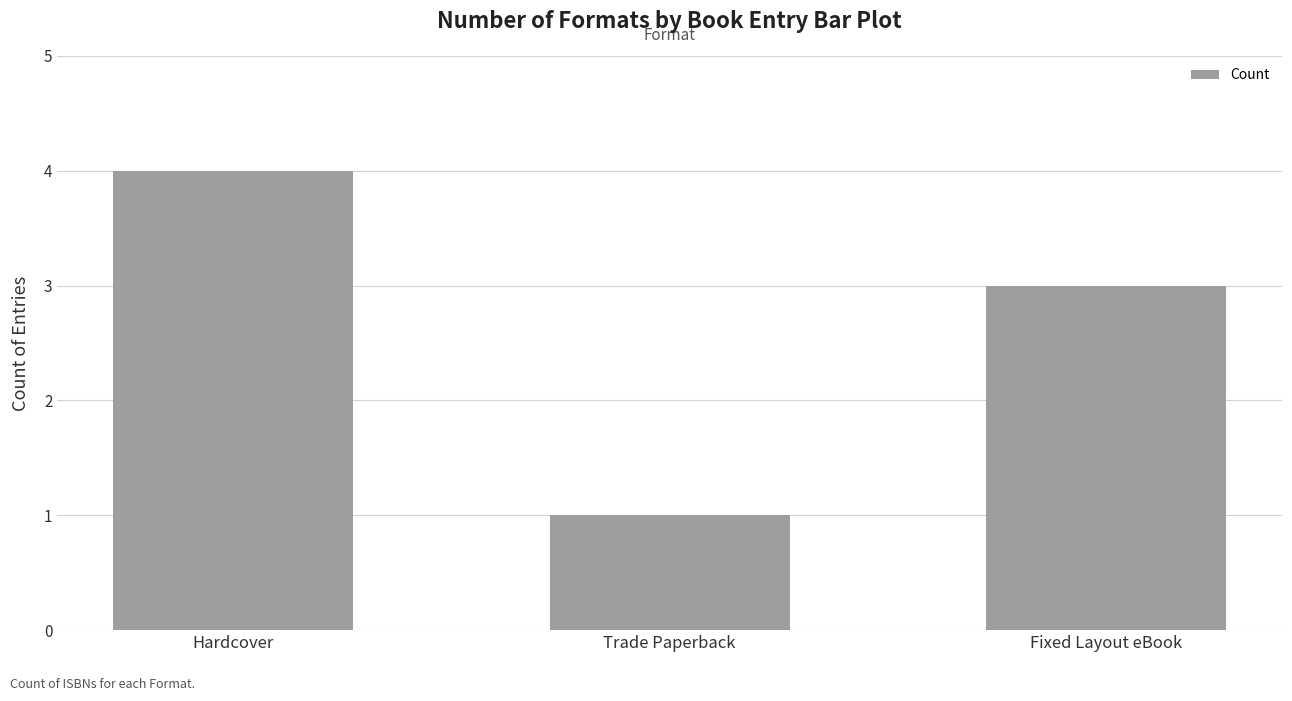

Reading left to right, list all the values displayed in this chart.

4	1	3